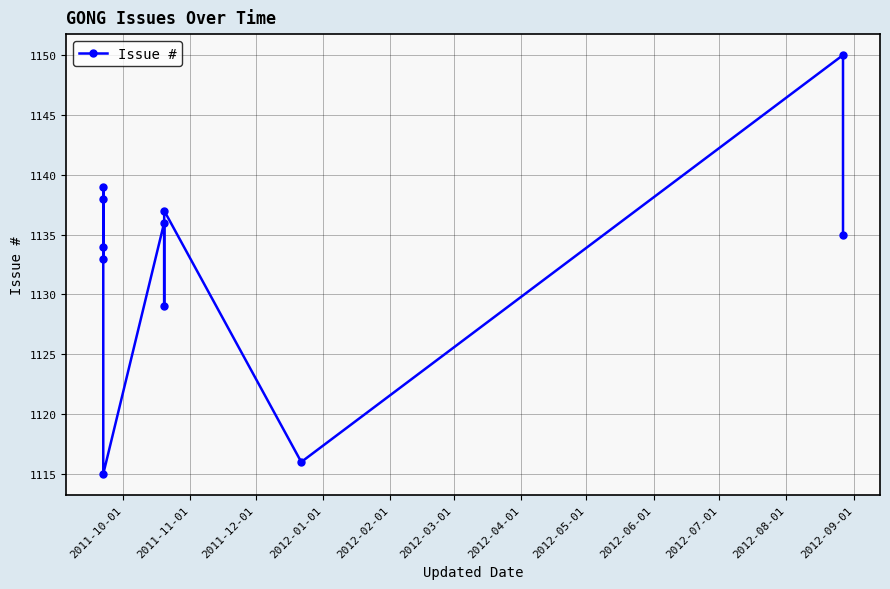

True or false: the data shows 720 at 2012-02-01.

False